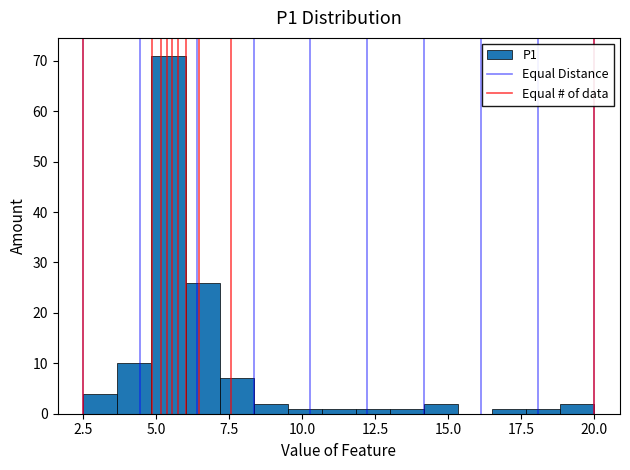

Read against the x-axis, roughly where is the centre of the tallest bar?

5.5